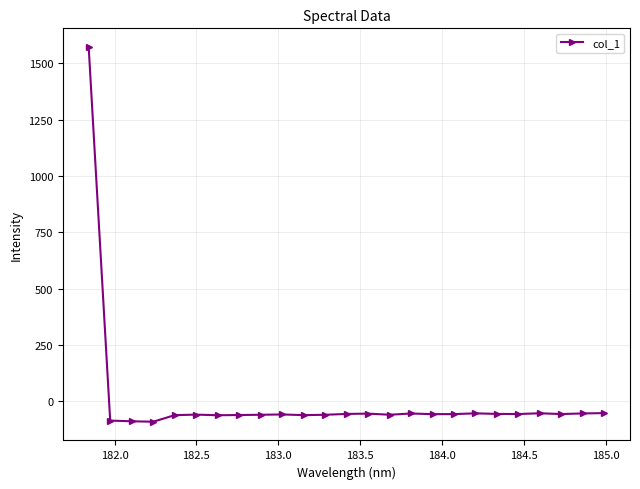

Count the number of values greater than -57.

9